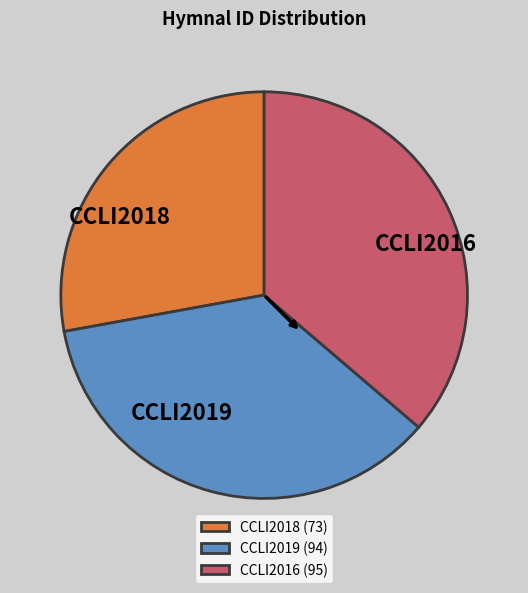

True or false: CCLI2018 accounts for 28% of the total.

True